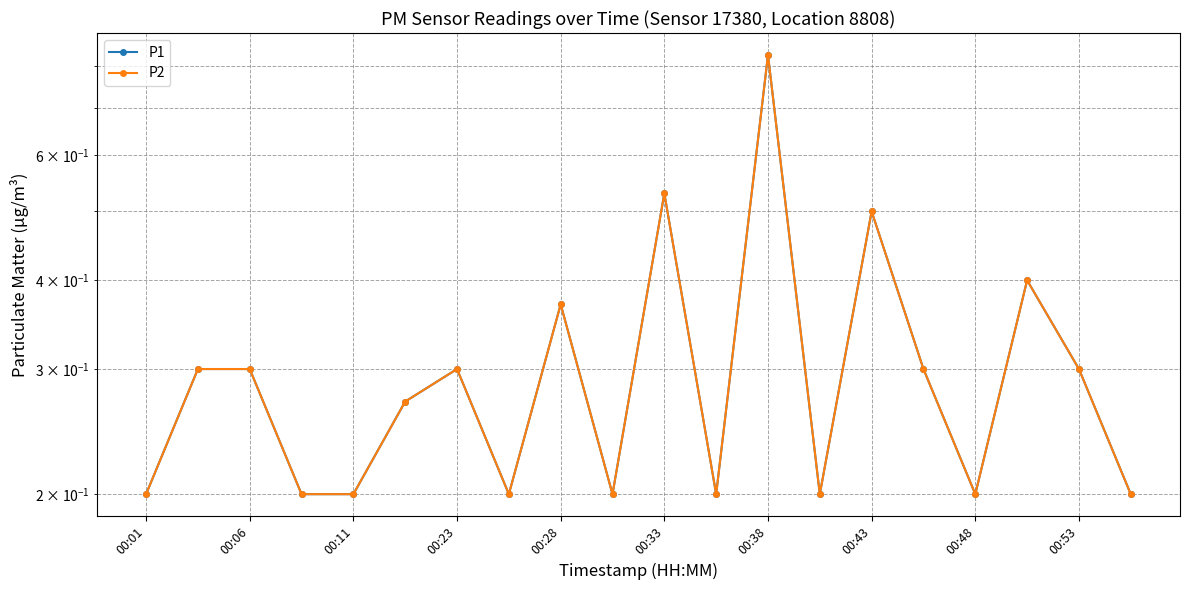

Reading left to right, transcribe all the data shown in this chart.

P1: 0.2	0.3	0.3	0.2	0.2	0.3	0.3	0.2	0.4	0.2	0.5	0.2	0.8	0.2	0.5	0.3	0.2	0.4	0.3	0.2
P2: 0.2	0.3	0.3	0.2	0.2	0.3	0.3	0.2	0.4	0.2	0.5	0.2	0.8	0.2	0.5	0.3	0.2	0.4	0.3	0.2